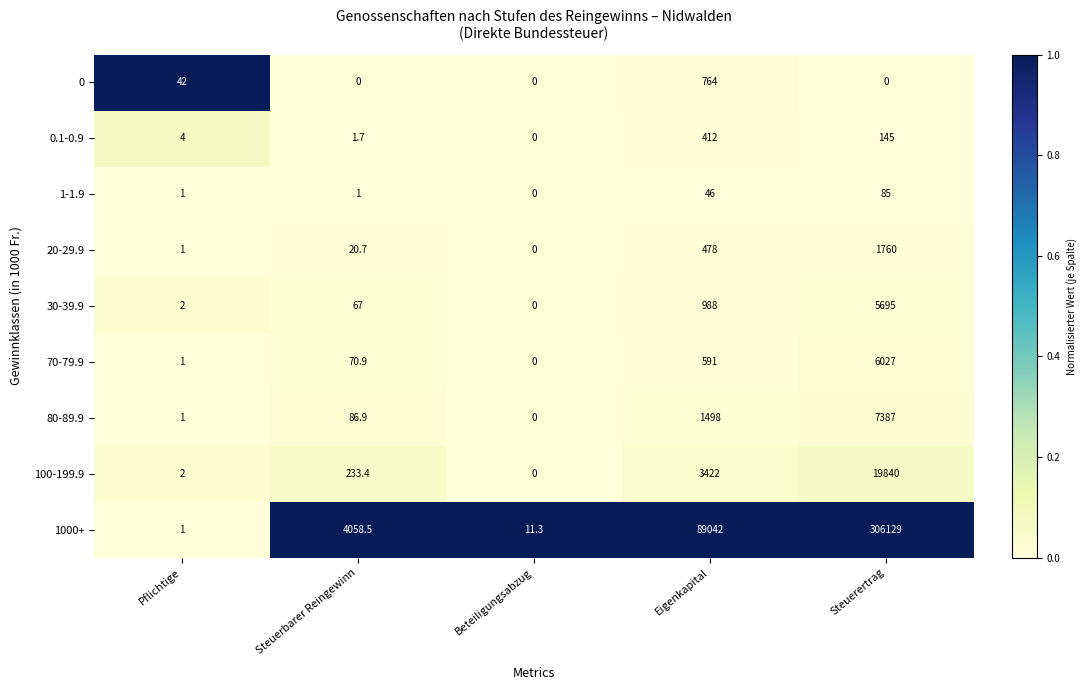

Which series changed the most between Pflichtige and Steuerertrag?

1000+